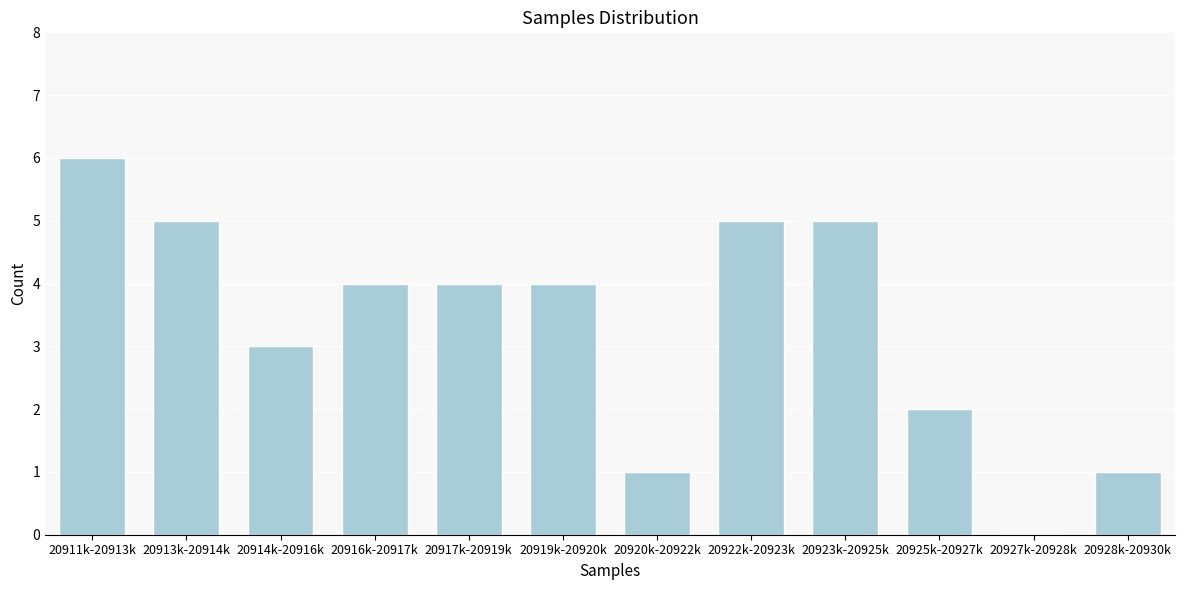

Reading left to right, list all the values displayed in this chart.

20911k-20913k=6	20913k-20914k=5	20914k-20916k=3	20916k-20917k=4	20917k-20919k=4	20919k-20920k=4	20920k-20922k=1	20922k-20923k=5	20923k-20925k=5	20925k-20927k=2	20927k-20928k=0	20928k-20930k=1